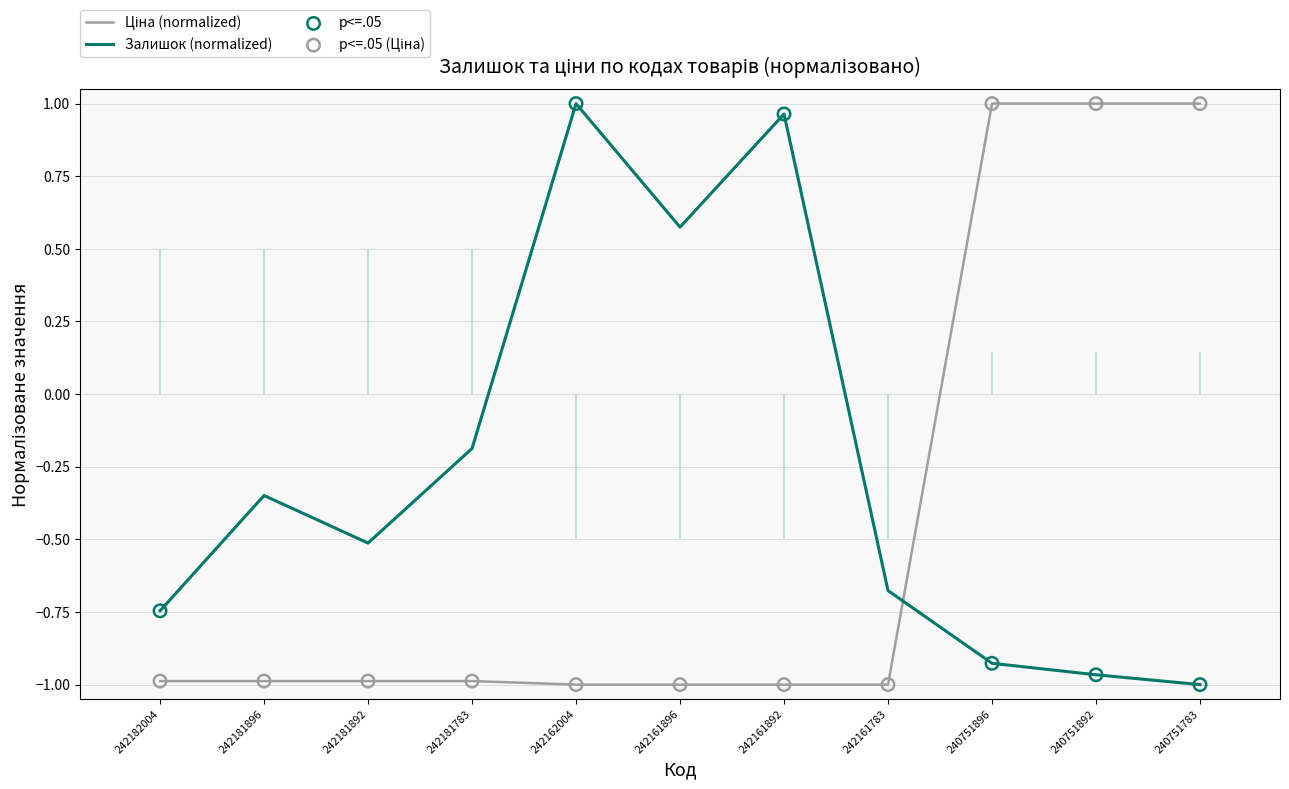

Which series reaches the minimum Y coordinate?

Залишок